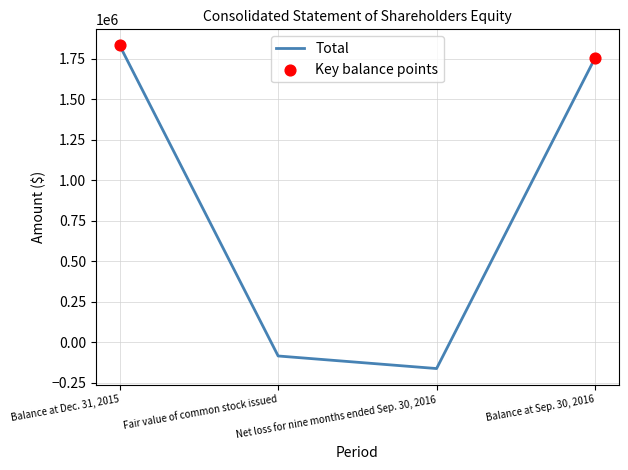

Which has a higher value, Net loss for nine months ended Sep. 30, 2016 or Fair value of common stock issued?

Fair value of common stock issued